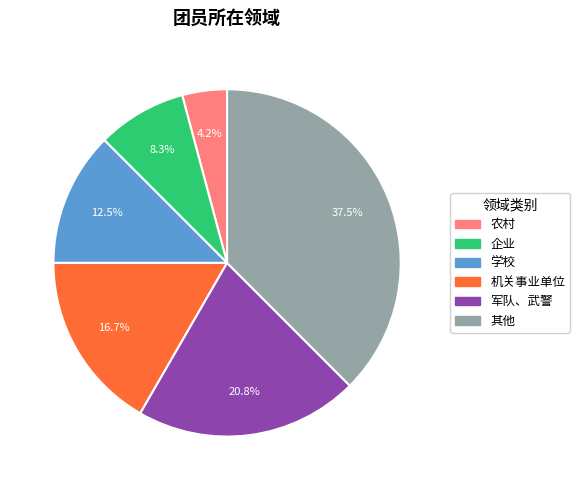

The 企业 slice represents 1% of the pie. True or false?

False